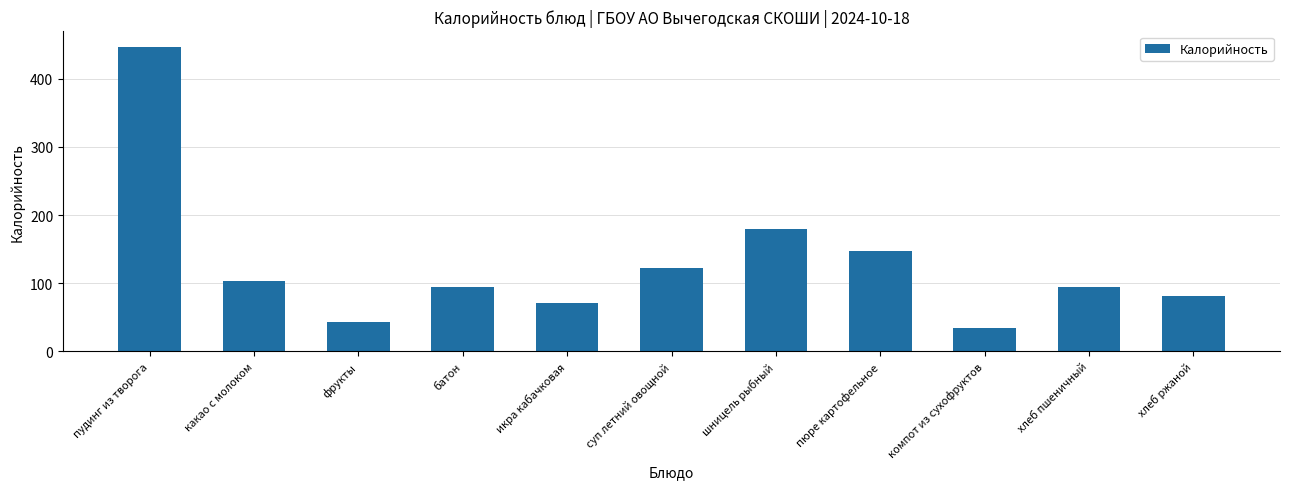

What is the change in value from какао с молоком to шницель рыбный?

+77